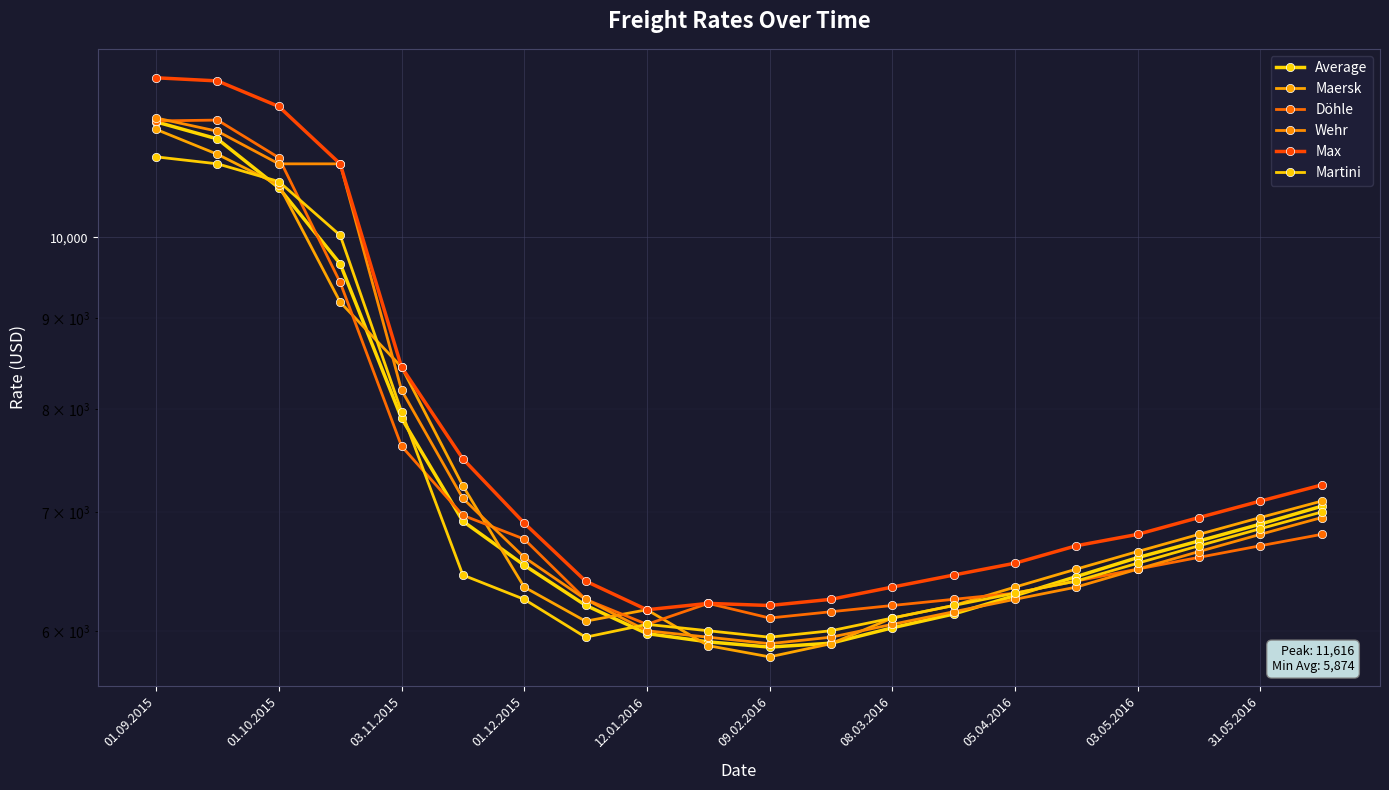

Where does the Wehr series first go above 6600?

01.09.2015